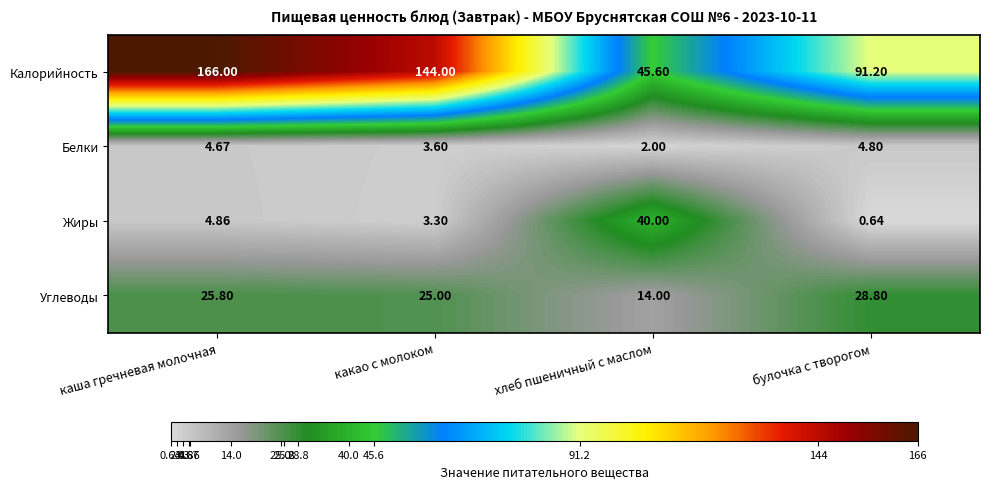

Which label corresponds to the largest value in the chart?

каша гречневая молочная